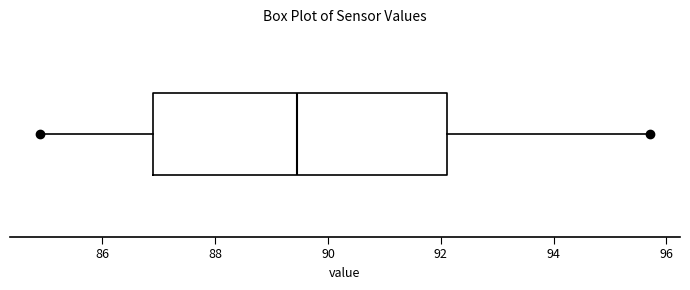

Where is the left edge of the box on the x-axis? The values are not printed on the chart, so give them approximately, as read against the axis.

87.0